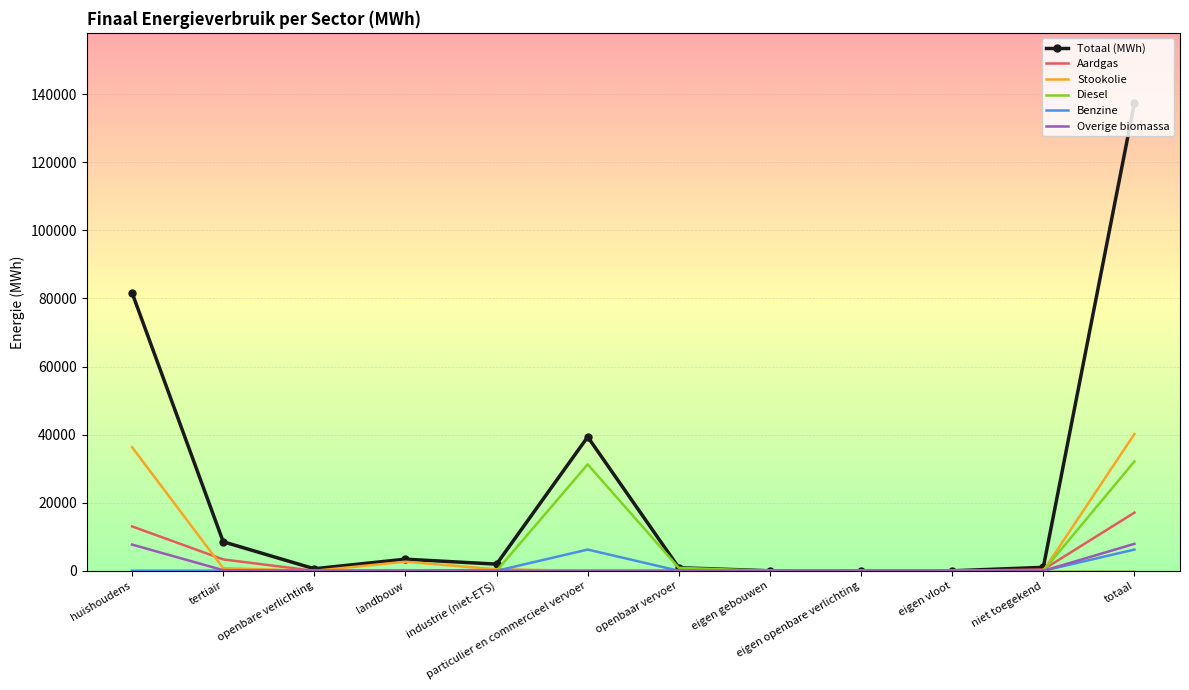

Which series has the widest spread of values?

Totaal (MWh)